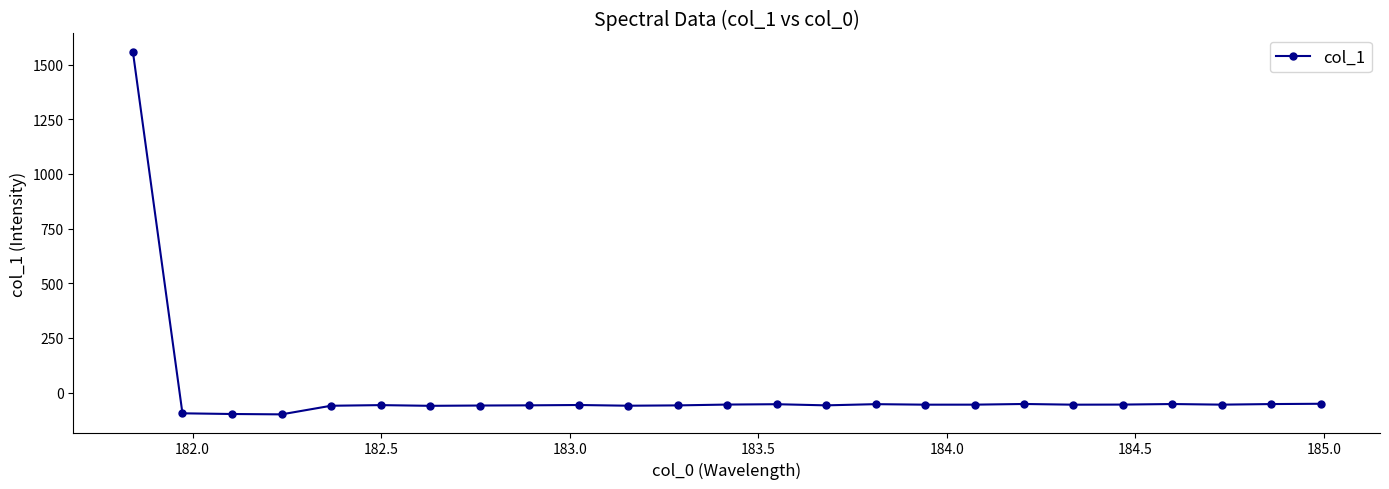

What is the value of the 10th point from the left?

-56.7